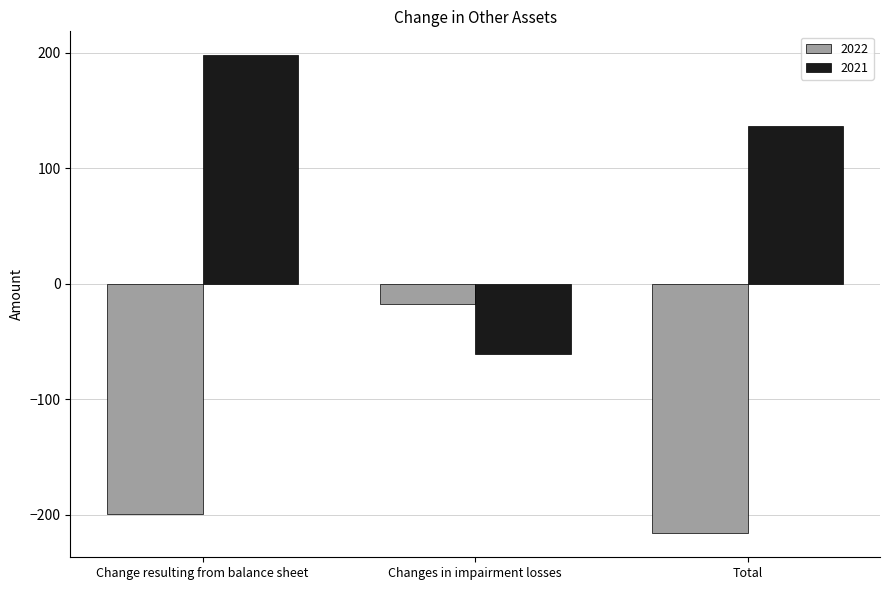

What is the label of the 3rd bar from the right?

Change resulting from balance sheet